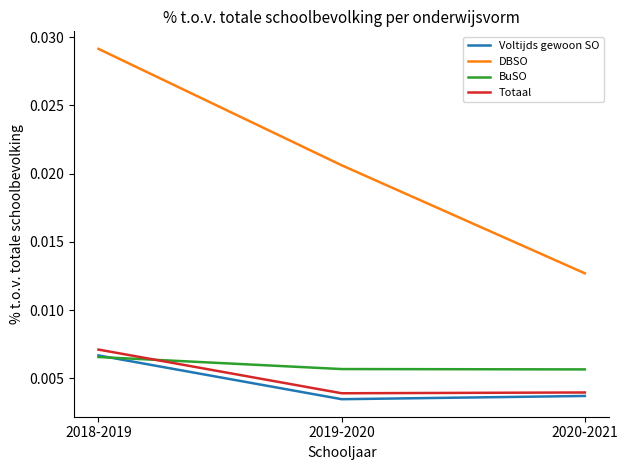

Which series changed the most between 2019-2020 and 2020-2021?

DBSO